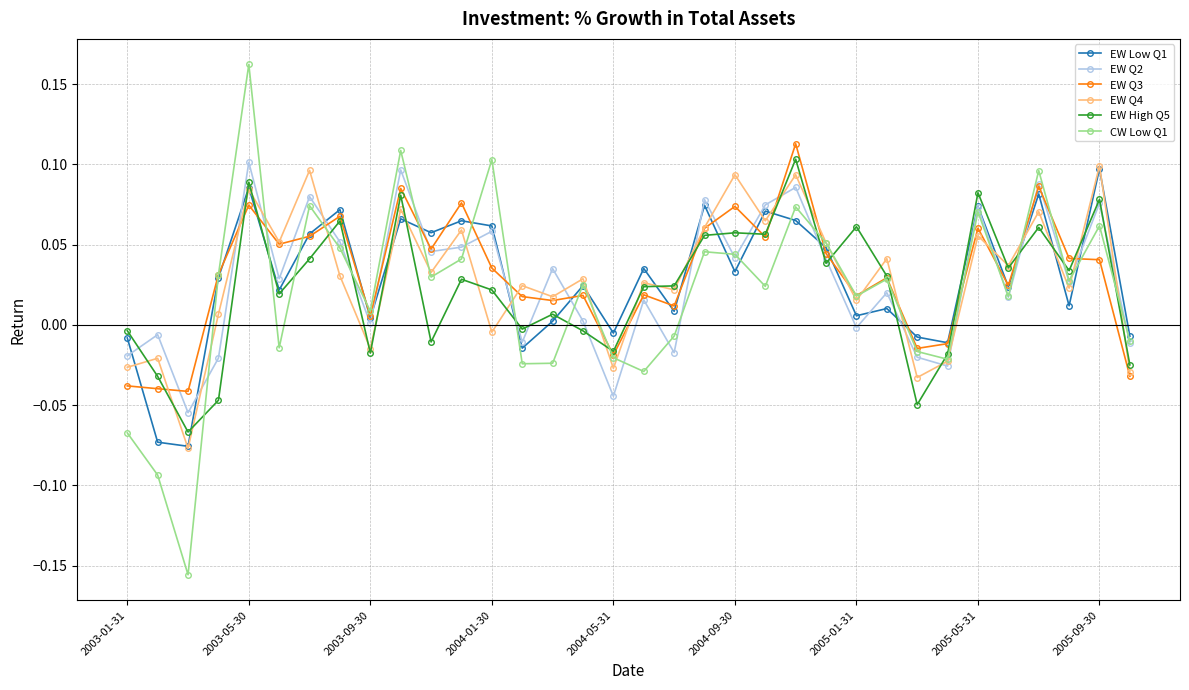

True or false: EW High Q5 has more than 2 points higher than both neighbors.

True